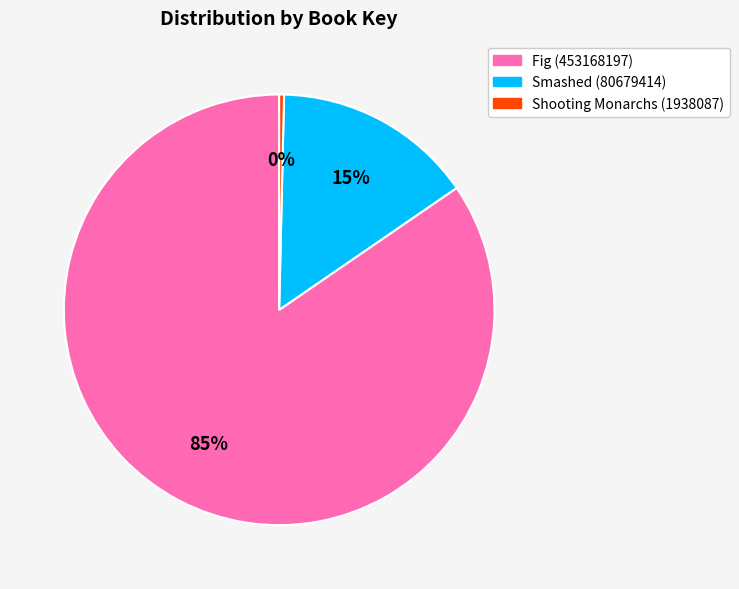

Rank the categories by value from lowest to highest.

Shooting Monarchs (1938087), Smashed (80679414), Fig (453168197)